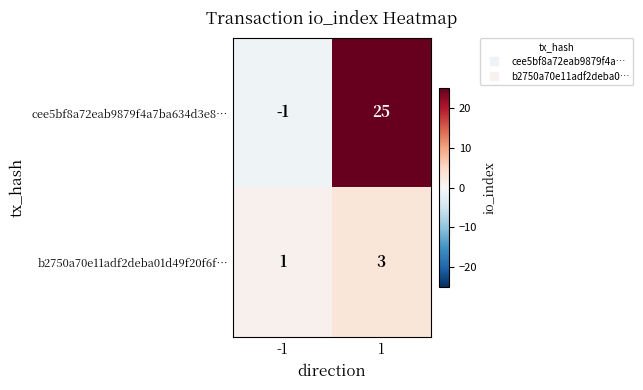

Reading left to right, transcribe all the data shown in this chart.

cee5bf8a72eab9879f4a7ba634d3e8…: -1=-1	1=25
b2750a70e11adf2deba01d49f20f6f…: -1=1	1=3